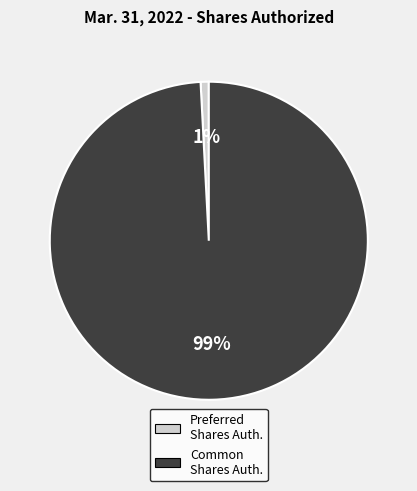

To the nearest percent, what is the average slice percentage?

50%